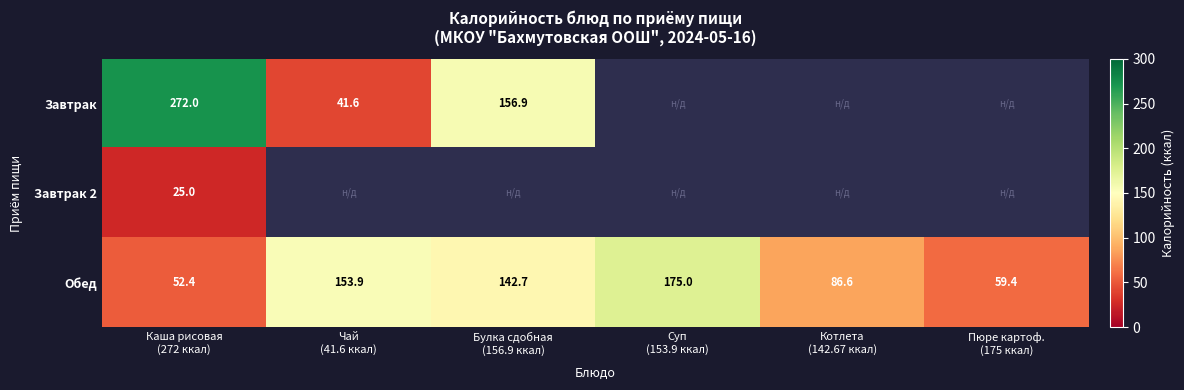

What is the sum of all Обед values?

670.0